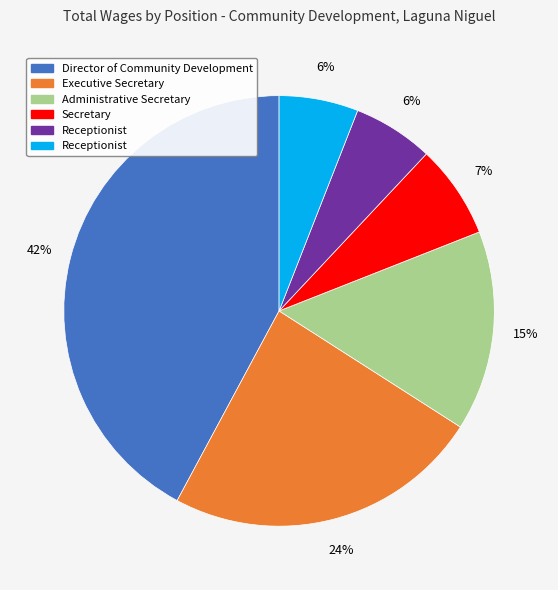

Is there any slice that represents more than half of the pie?

No